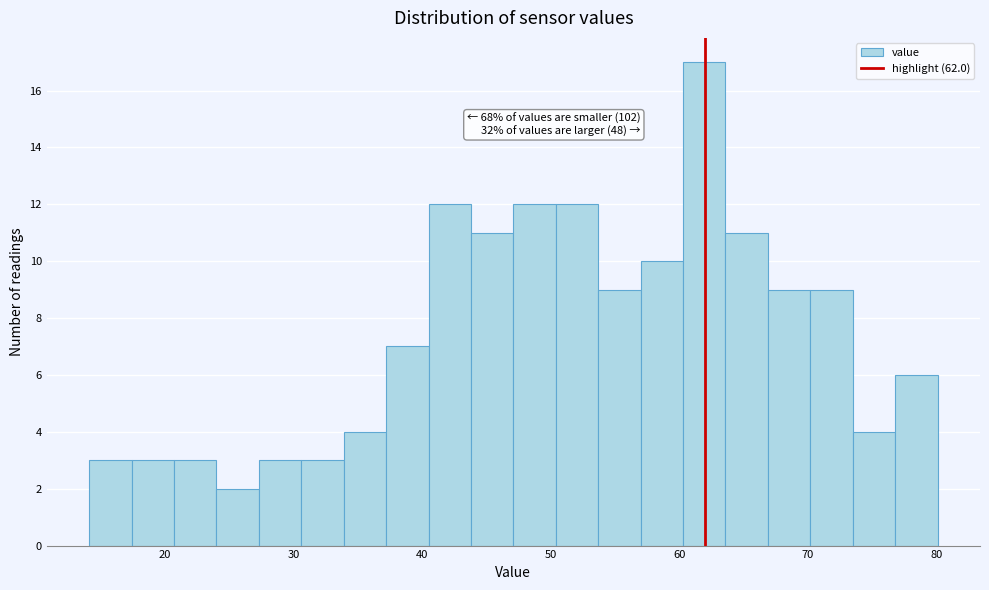

Read against the x-axis, roughly where is the centre of the tallest bar?

62